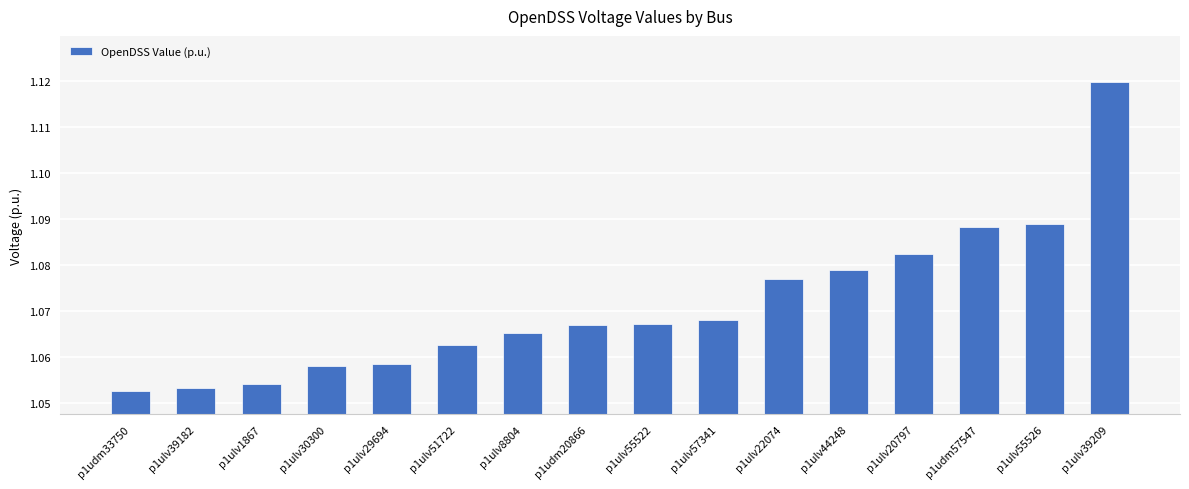

The chart shows a value of 0.2 at p1ulv44248. True or false?

False